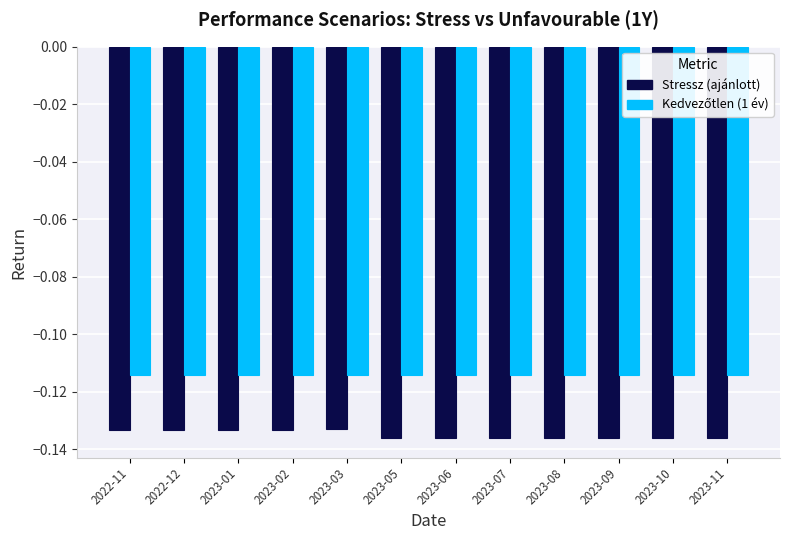

What is the sum of the Stressz (ajánlott) values at 2023-05 and 2023-09?

-0.3